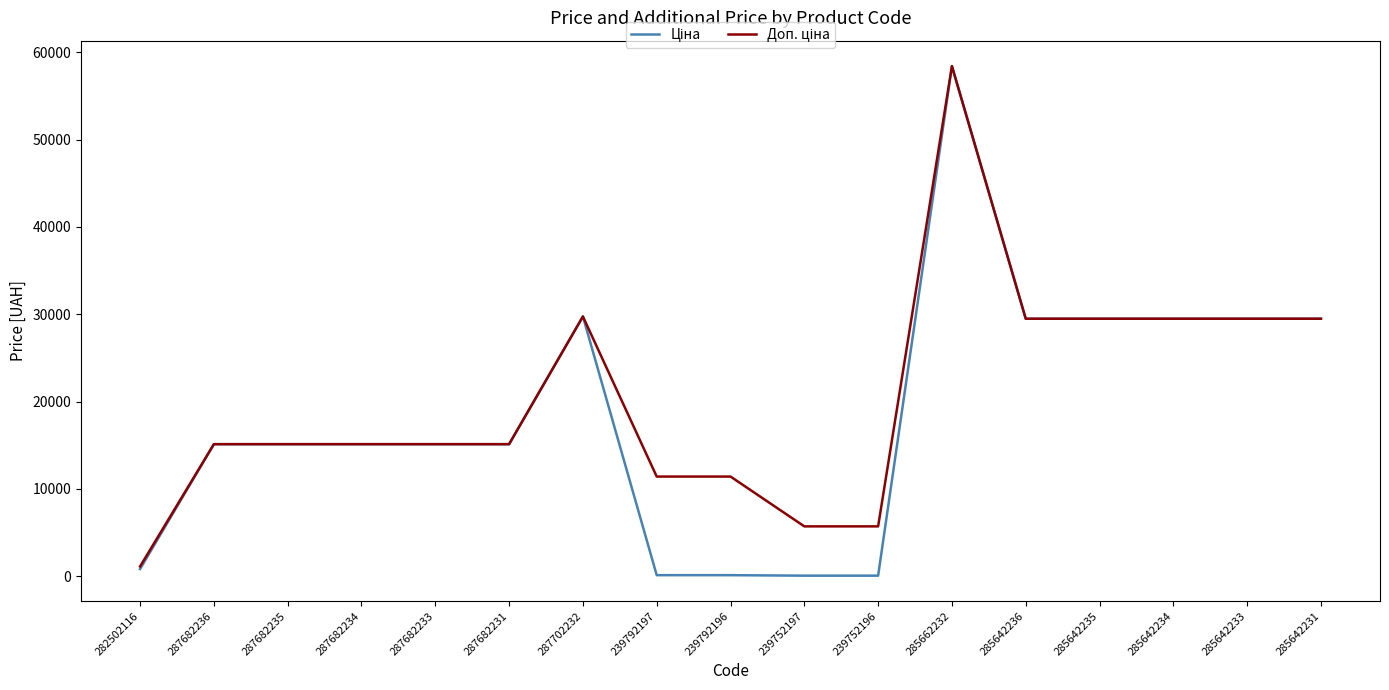

At which category is the sum across all series the highest?

285662232